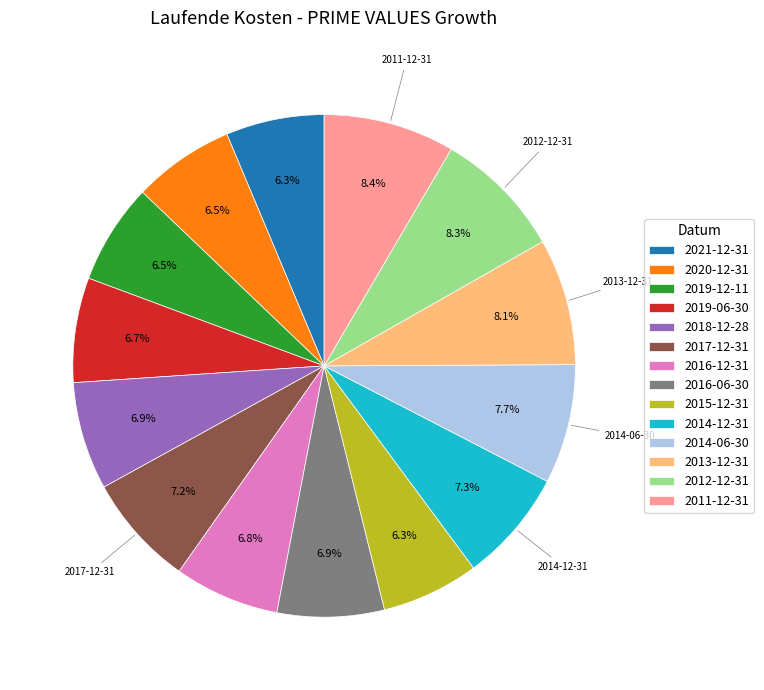

Is the sum of 2018-12-28 and 2013-12-31 greater than half?

No